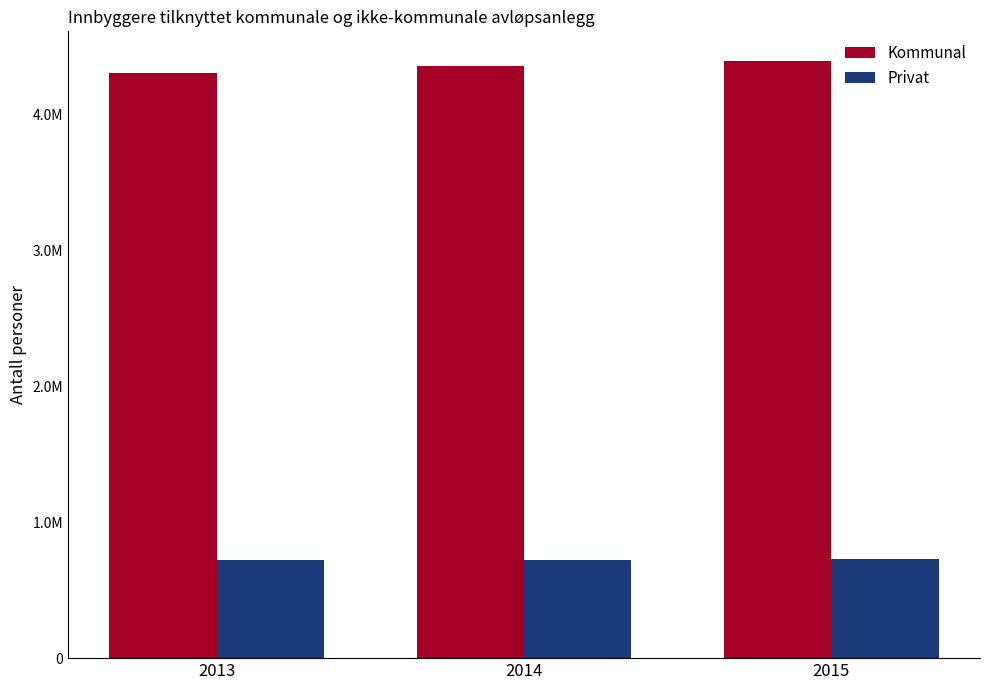

What are all the series names shown in the legend?

Kommunal, Privat